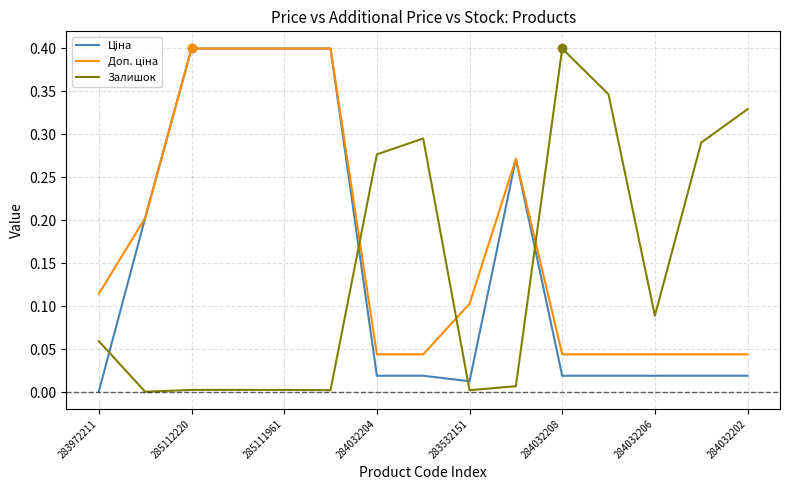

How many lines are shown in the chart?

3